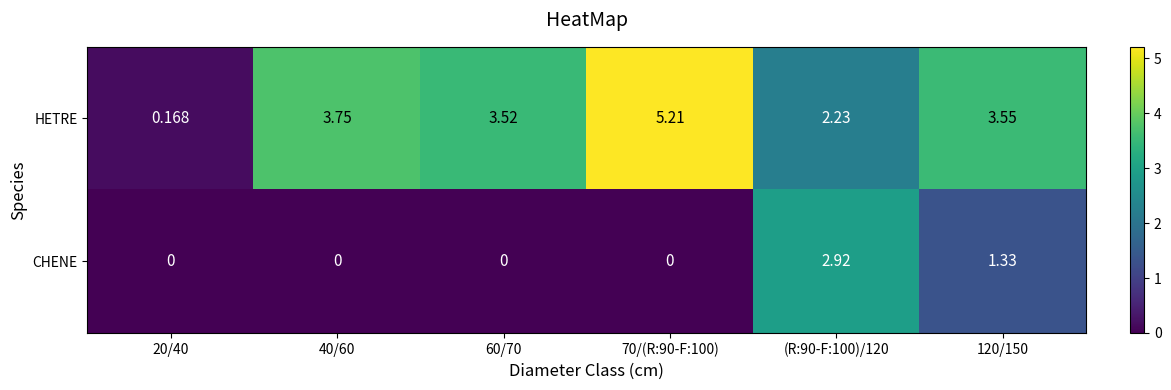

List the series in order of their overall mean, highest first.

HETRE, CHENE